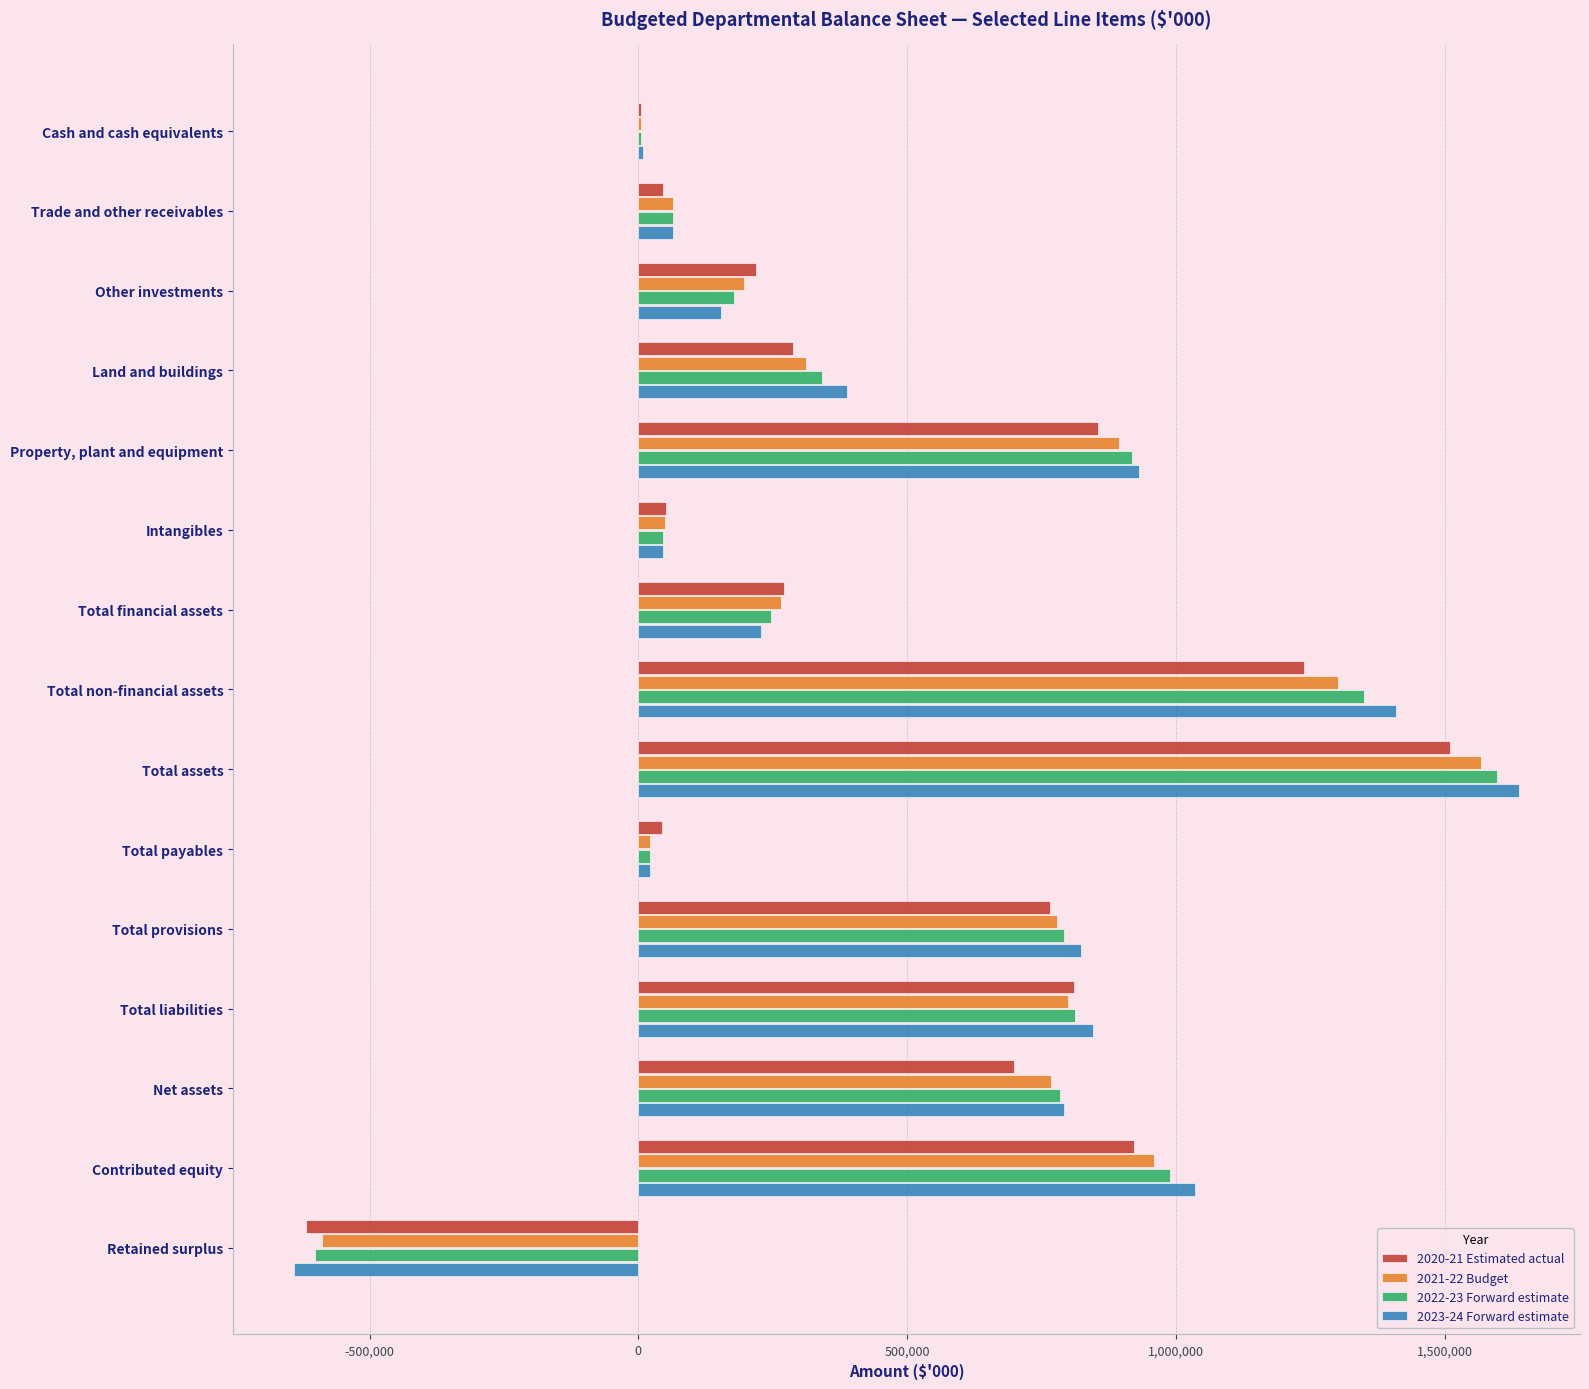

The 2021-22 Budget series shows 195860 at Other investments. True or false?

True